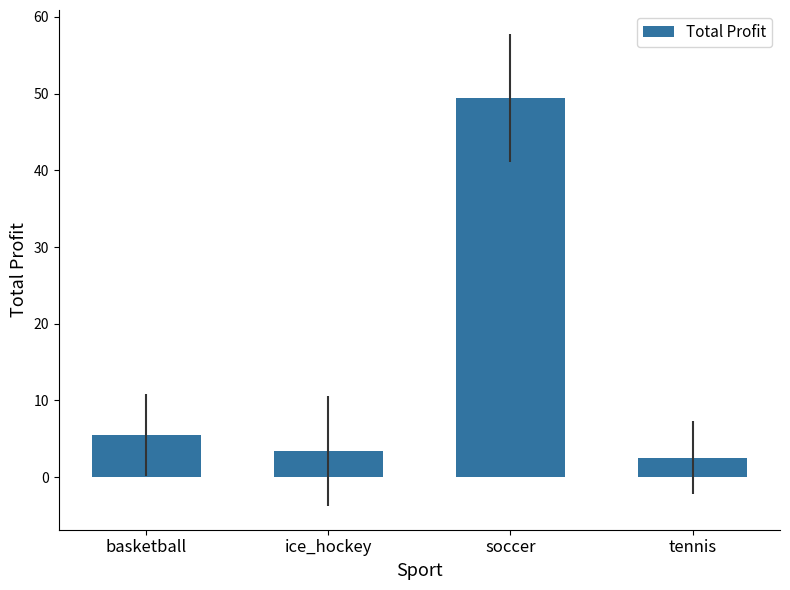

What is the label of the 2nd bar from the right?

soccer